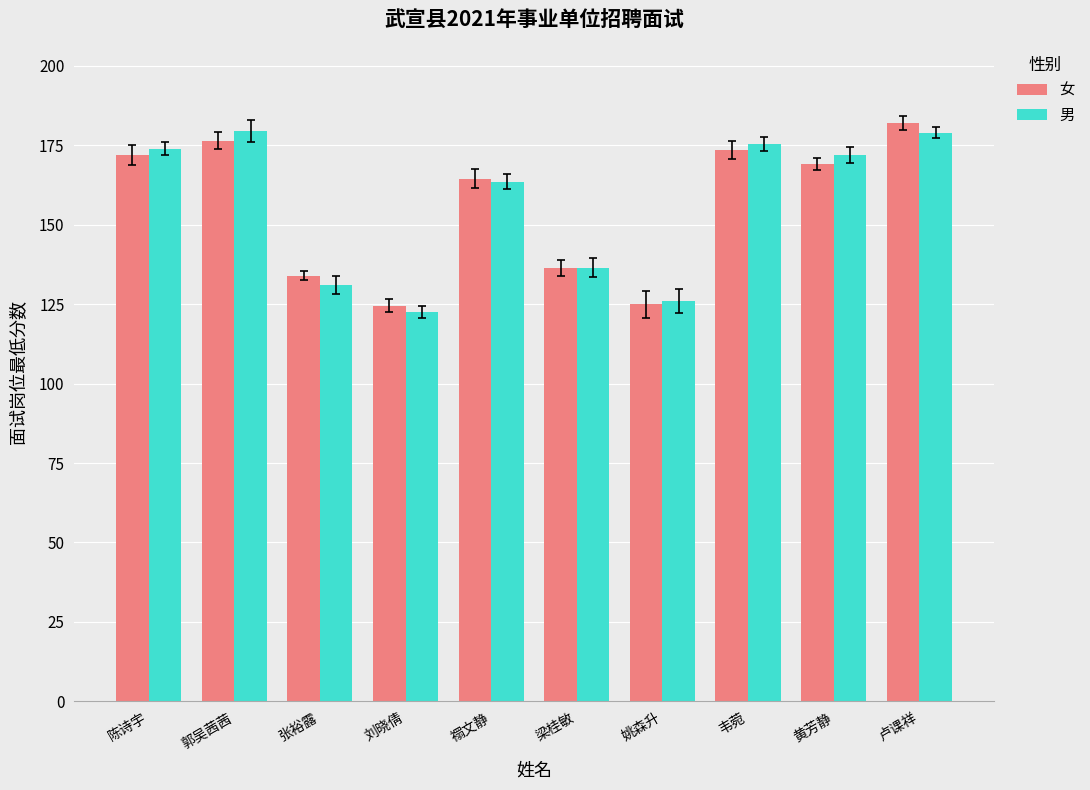

Which label corresponds to the smallest value in the chart?

刘晓倩